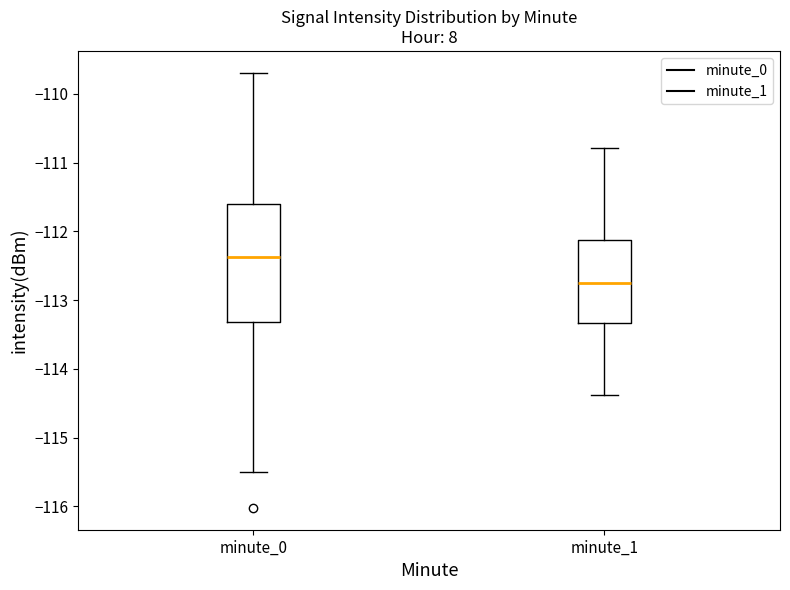

Reading left to right, transcribe this box plot: for each box, give where its median line is, the range the box spans, and where its two whiskers end, as read against the y-axis. The values are not printed on the chart, so give them approximately, as read against the axis.

minute_0: median -112.4, box -113.3 to -111.6, whiskers -115.5 to -109.7
minute_1: median -112.7, box -113.3 to -112.1, whiskers -114.4 to -110.8